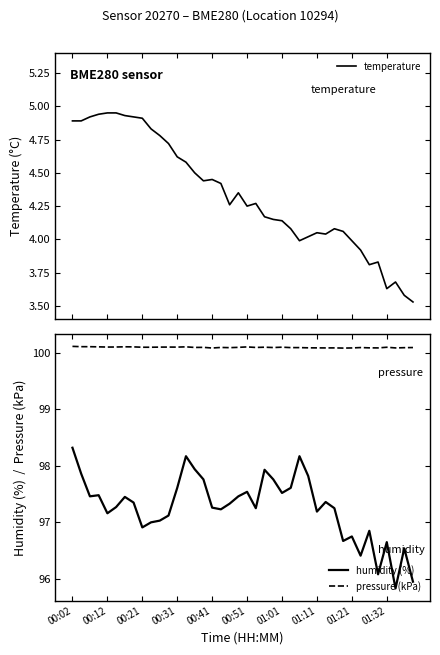

What is the minimum value shown in the chart?

3.5